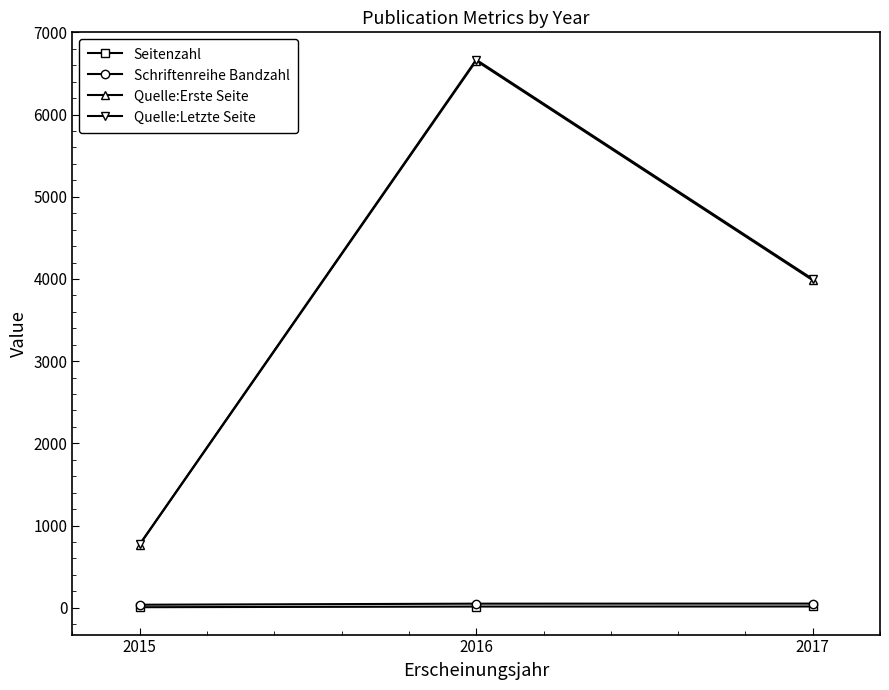

At which category is the sum across all series the highest?

2016